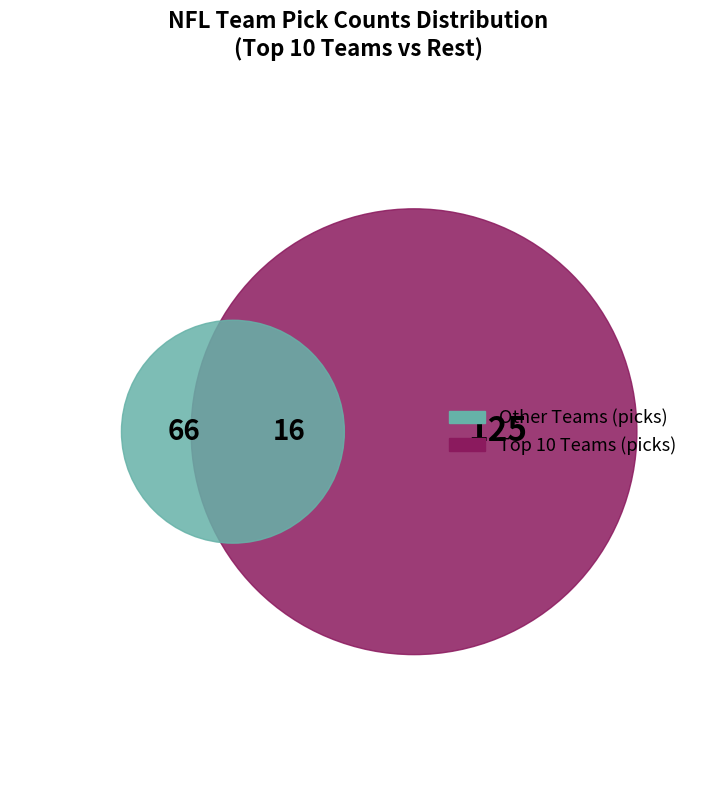

True or false: Panthers accounts for 16% of the total.

False